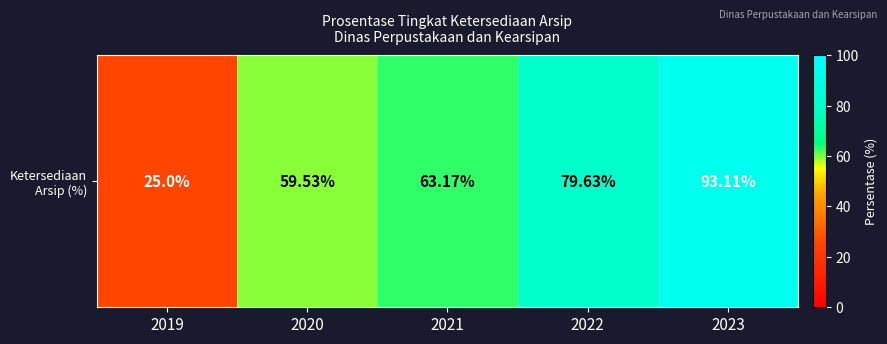

Which label corresponds to the largest value in the chart?

2023